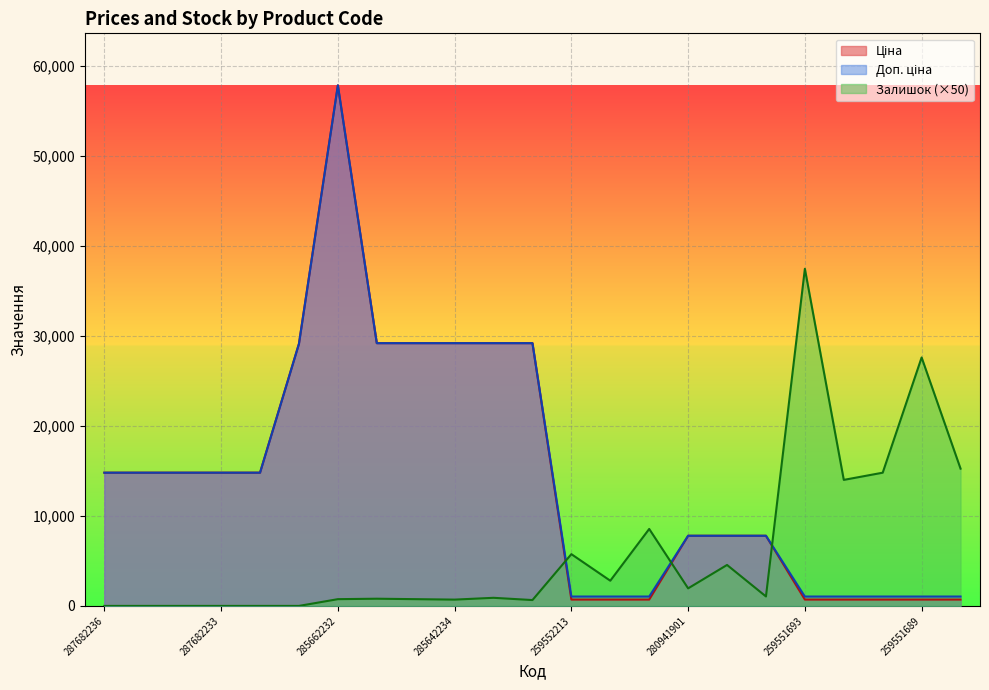

Which series changed the most between 280941856 and 259551688?

Залишок